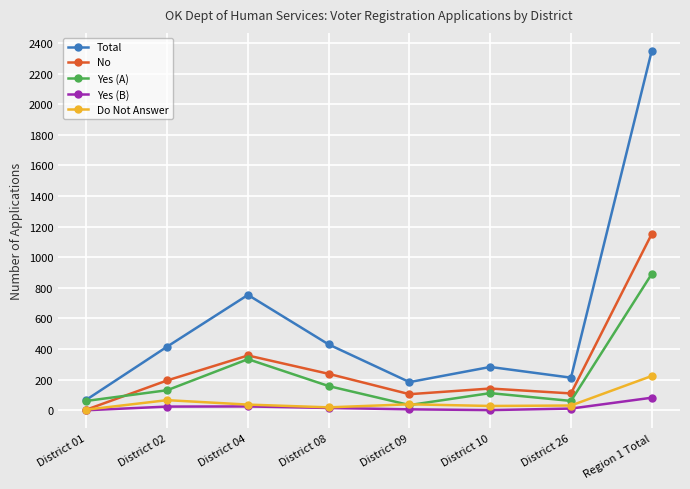

Rank the series by their maximum value, from highest to lowest.

Total, No, Yes (A), Do Not Answer, Yes (B)